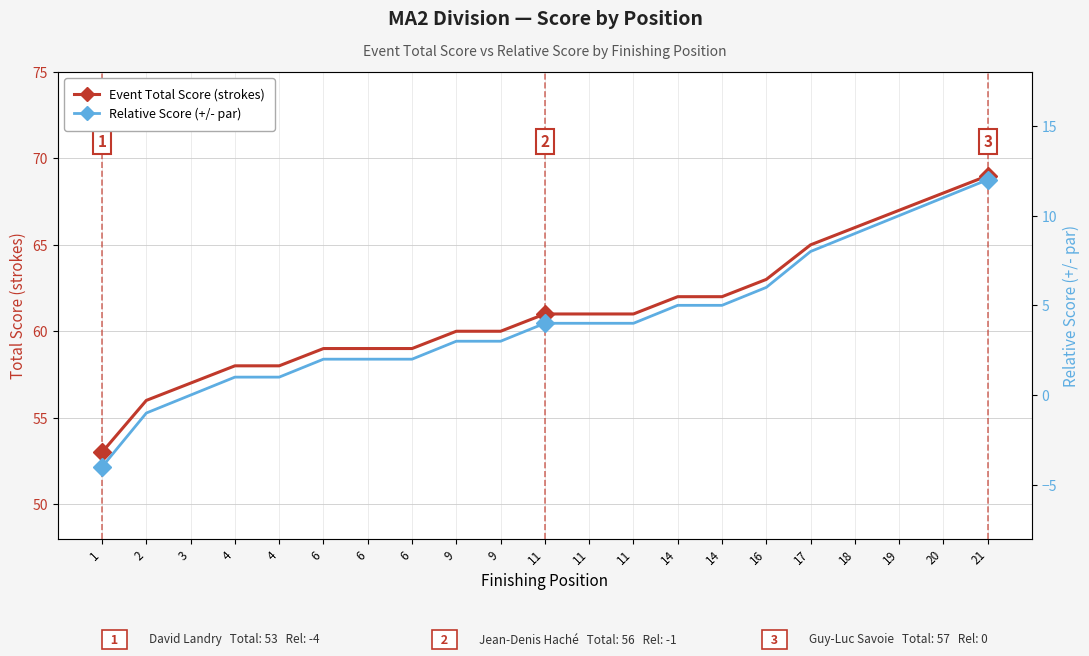

How many series are shown in this chart?

2